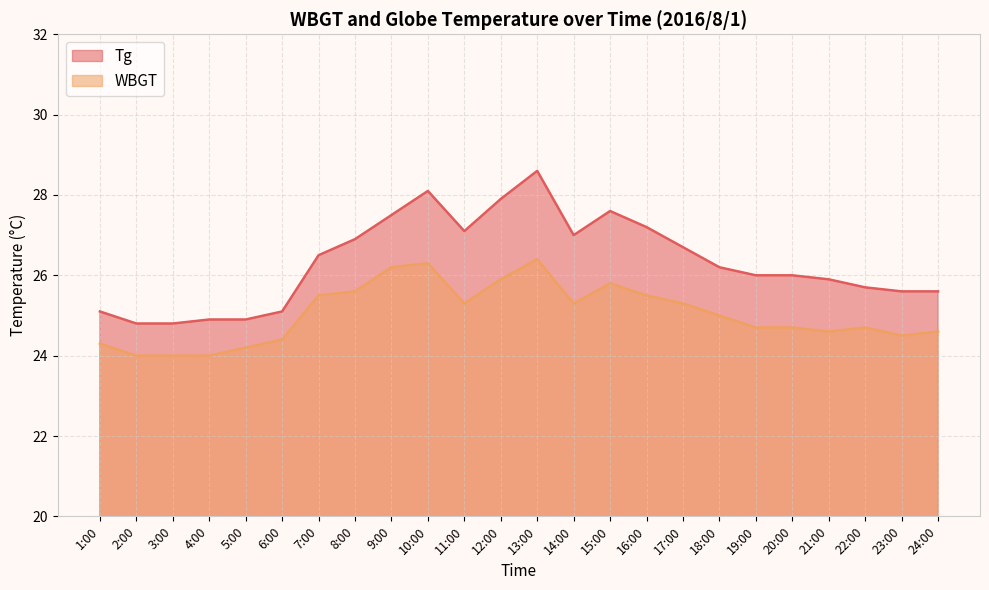

Is it true that WBGT equals 13.0 at 8:00?

False